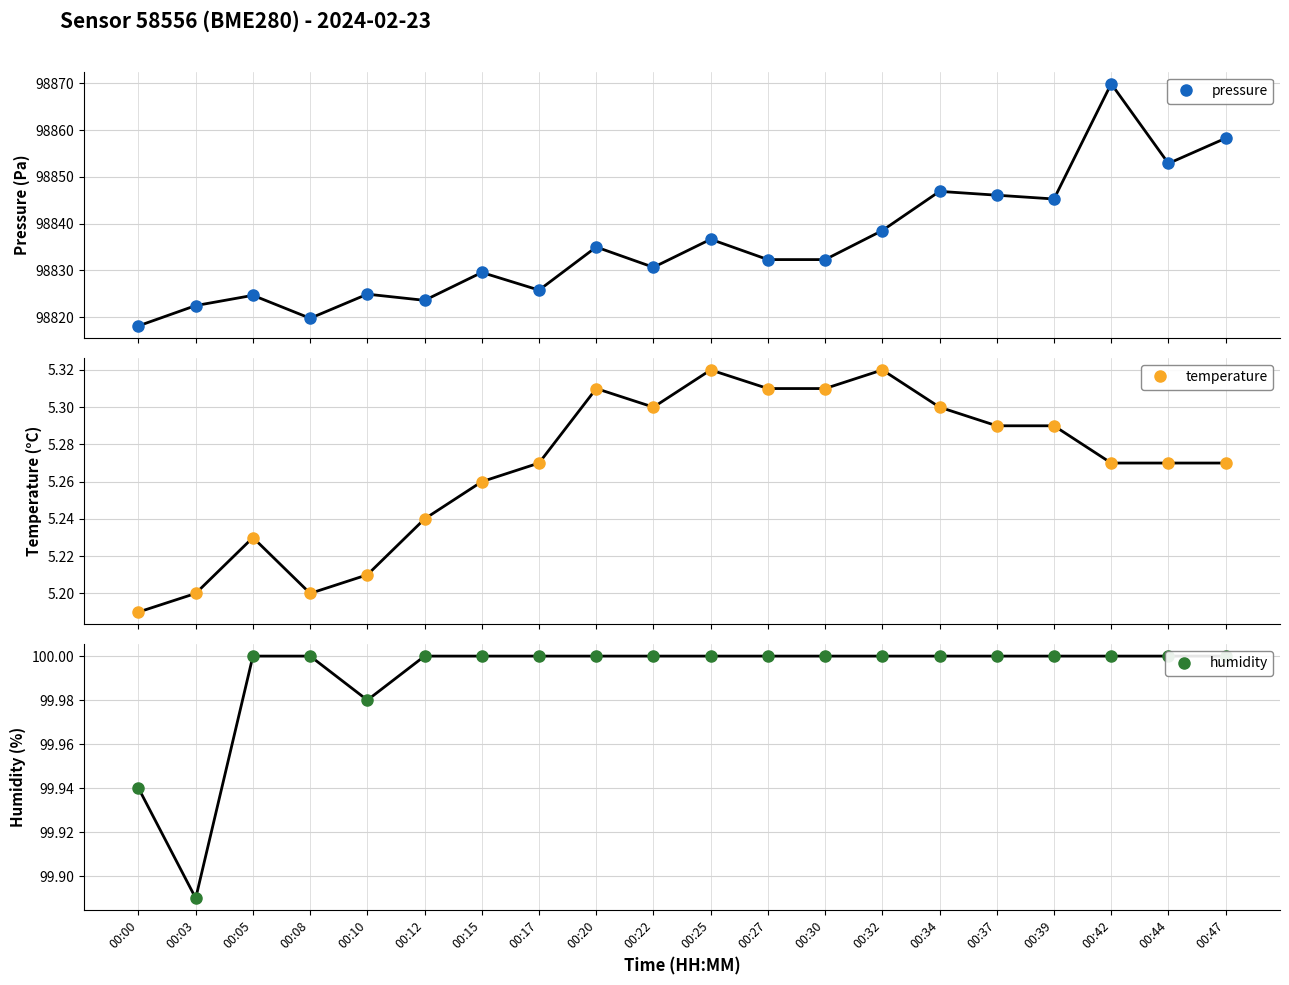

What is the difference between the maximum and minimum values in the pressure series?

51.8